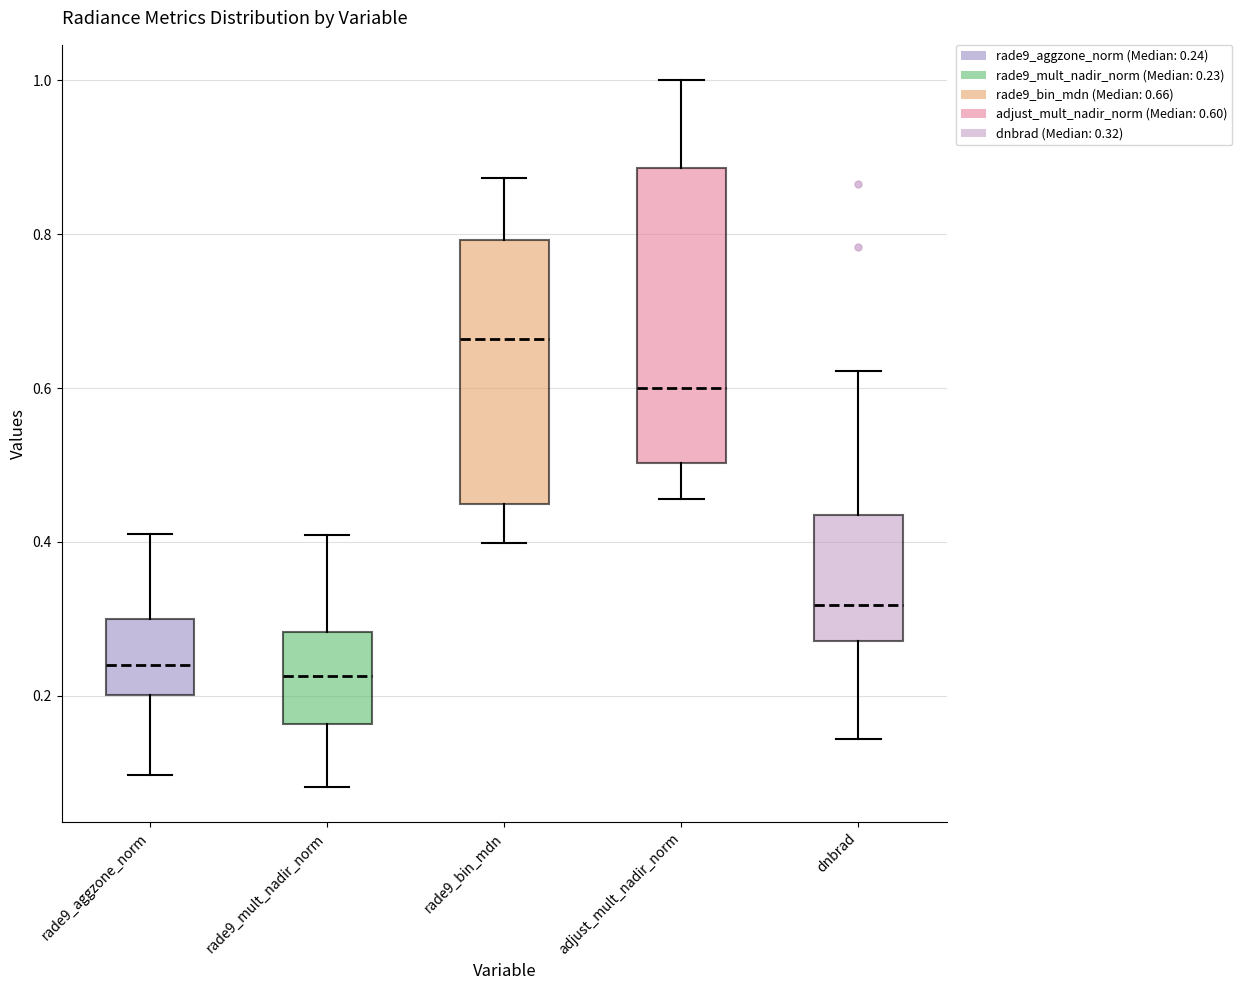

Reading left to right, transcribe this box plot: for each box, give where its median line is, the range the box spans, and where its two whiskers end, as read against the y-axis. The values are not printed on the chart, so give them approximately, as read against the axis.

rade9_aggzone_norm: median 0.24, box 0.20 to 0.30, whiskers 0.10 to 0.42
rade9_mult_nadir_norm: median 0.22, box 0.16 to 0.28, whiskers 0.08 to 0.40
rade9_bin_mdn: median 0.66, box 0.44 to 0.80, whiskers 0.40 to 0.88
adjust_mult_nadir_norm: median 0.60, box 0.50 to 0.88, whiskers 0.46 to 1.00
dnbrad: median 0.32, box 0.28 to 0.44, whiskers 0.14 to 0.62